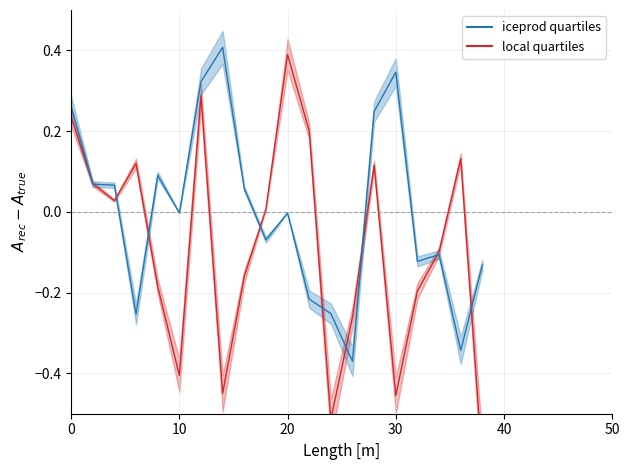

What is the difference between the maximum and minimum values in the local quartiles series?

1.0